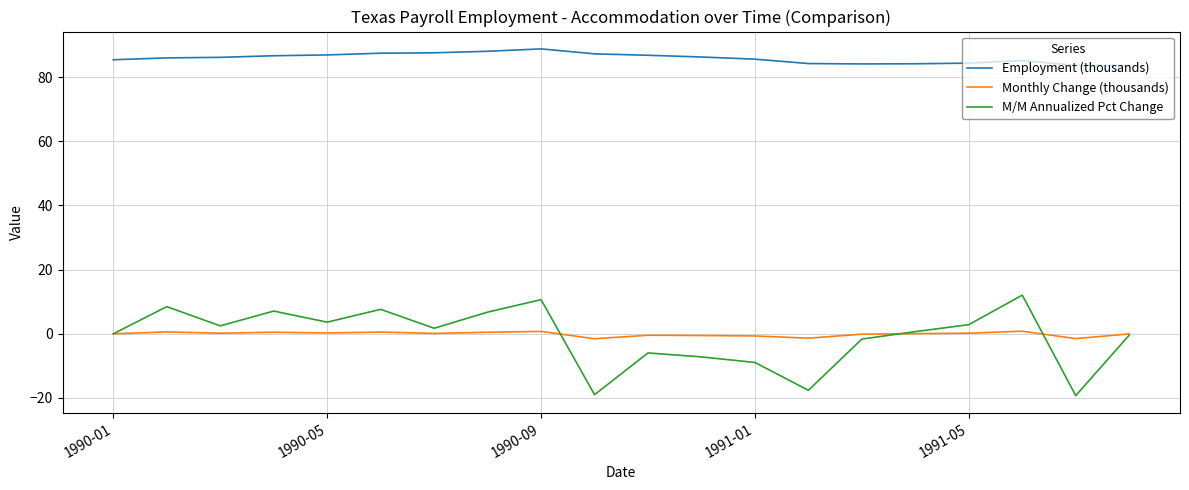

What is the smallest value displayed?

-19.3